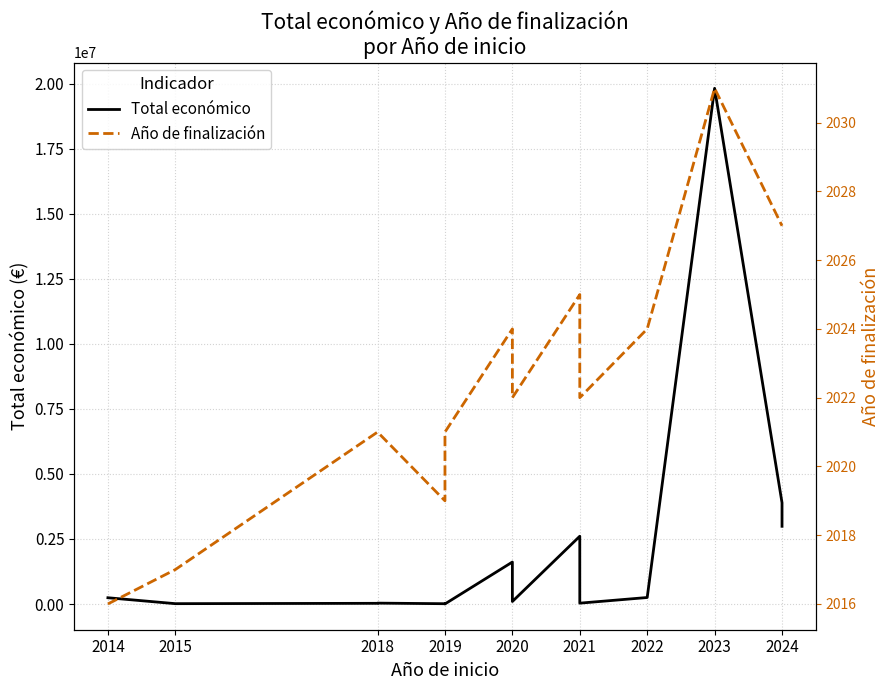

What is the maximum value shown in the chart?

19829878